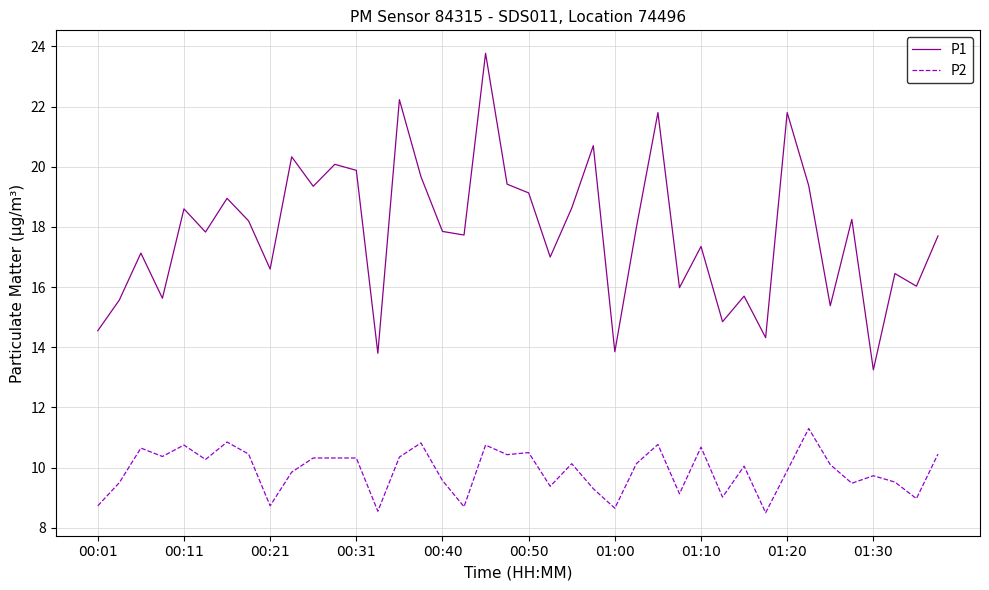

Does the chart display data point markers on the line(s)?

No